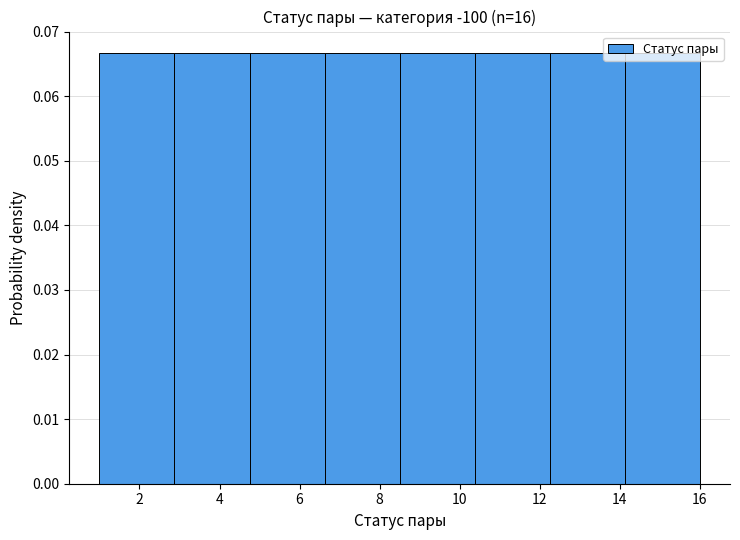

What is the height of the bar covering 8.6 to 10.4 on the x-axis? Neither the bar edges nor the heights are printed on the chart, so give them approximately, as read against the axes.

0.067